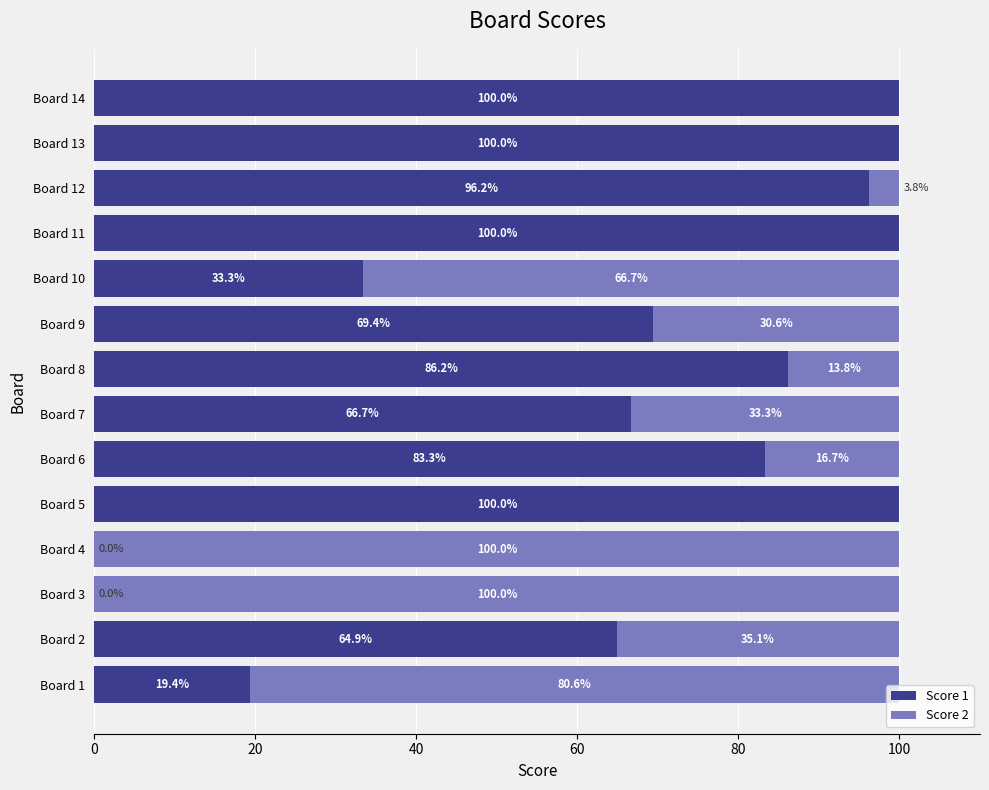

True or false: Score 1 has a value of 101.8 at Board 9.

False